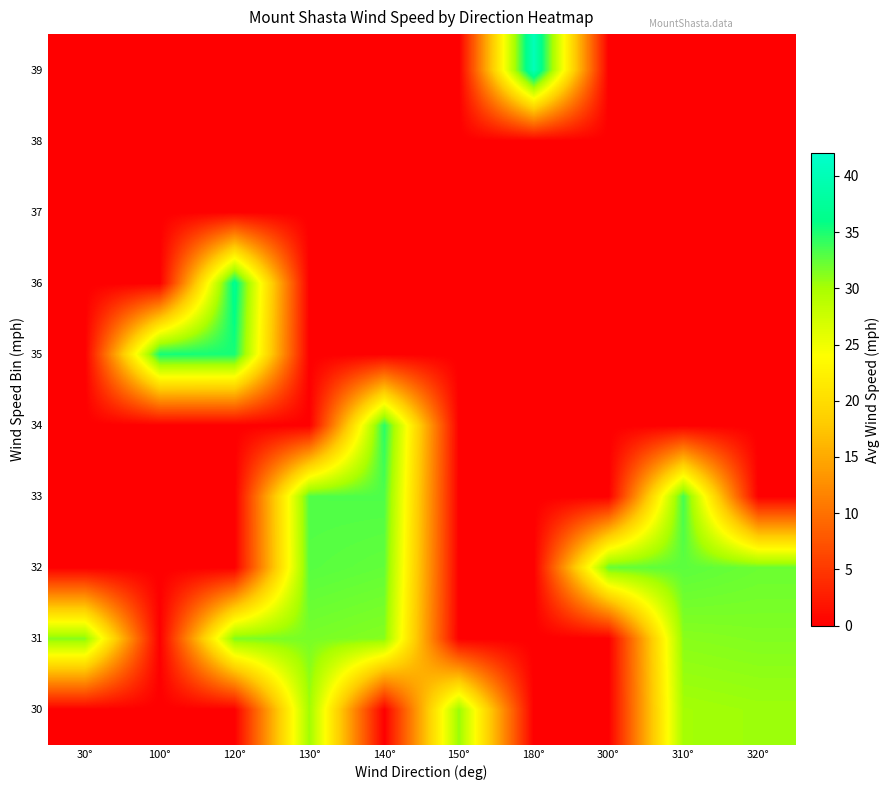

Which series has the largest range (max minus min)?

39